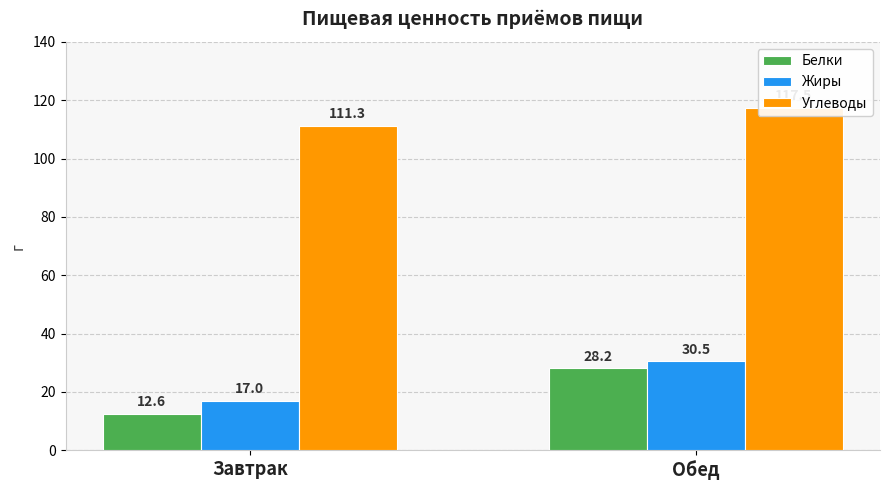

What is the label of the 1st bar from the right?

Обед